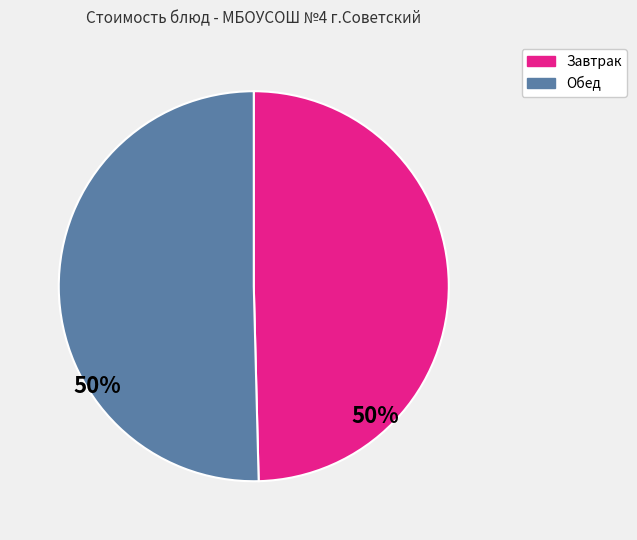

Is the sum of Завтрак and Обед greater than half?

Yes